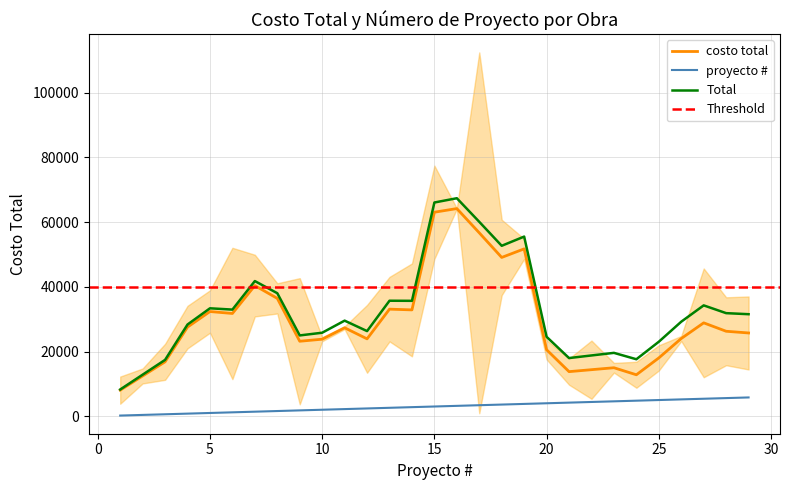

What is the highest value of the costo total series?

64174.7